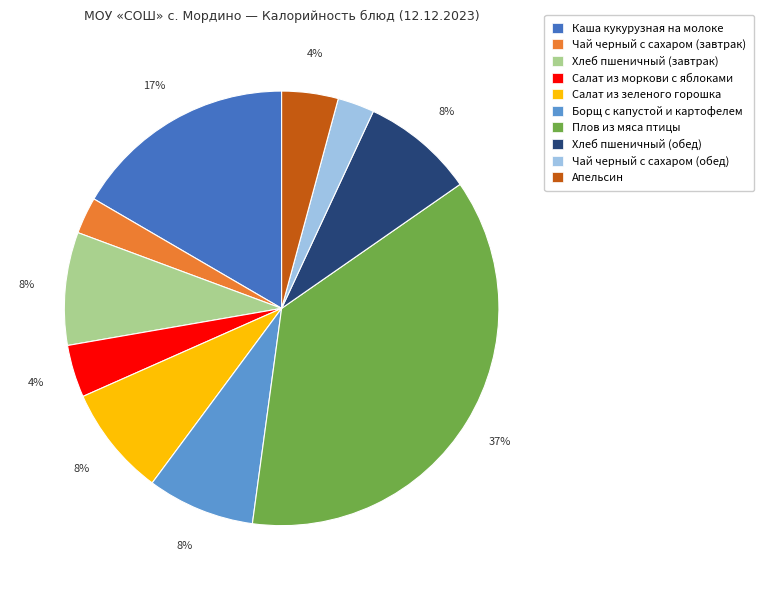

To the nearest percent, what is the combined percentage of Борщ с капустой и картофелем and Салат из зеленого горошка?

16%